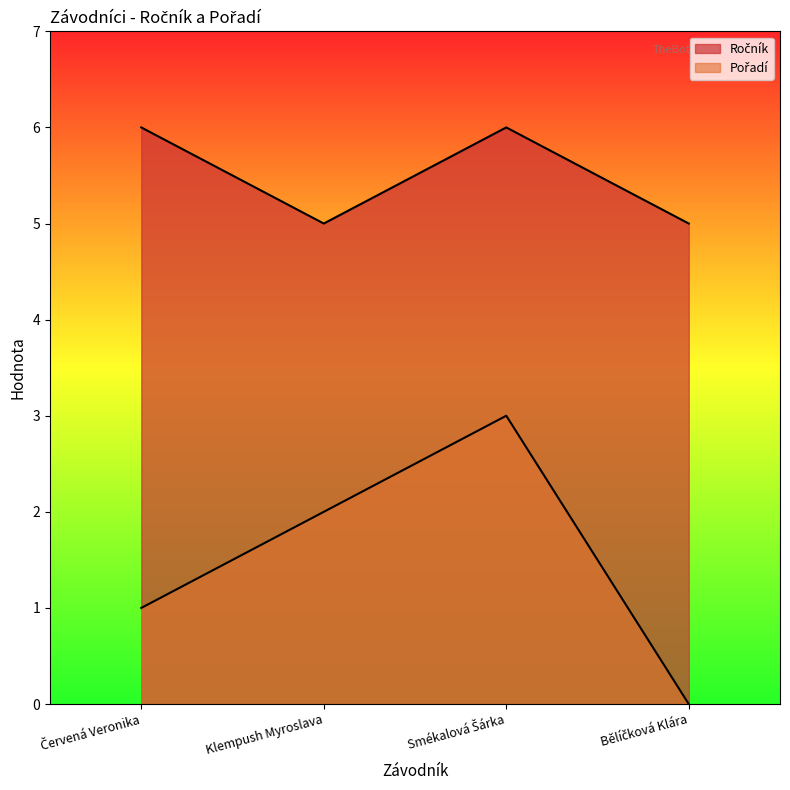

What are all the series names shown in the legend?

Ročník, Pořadí